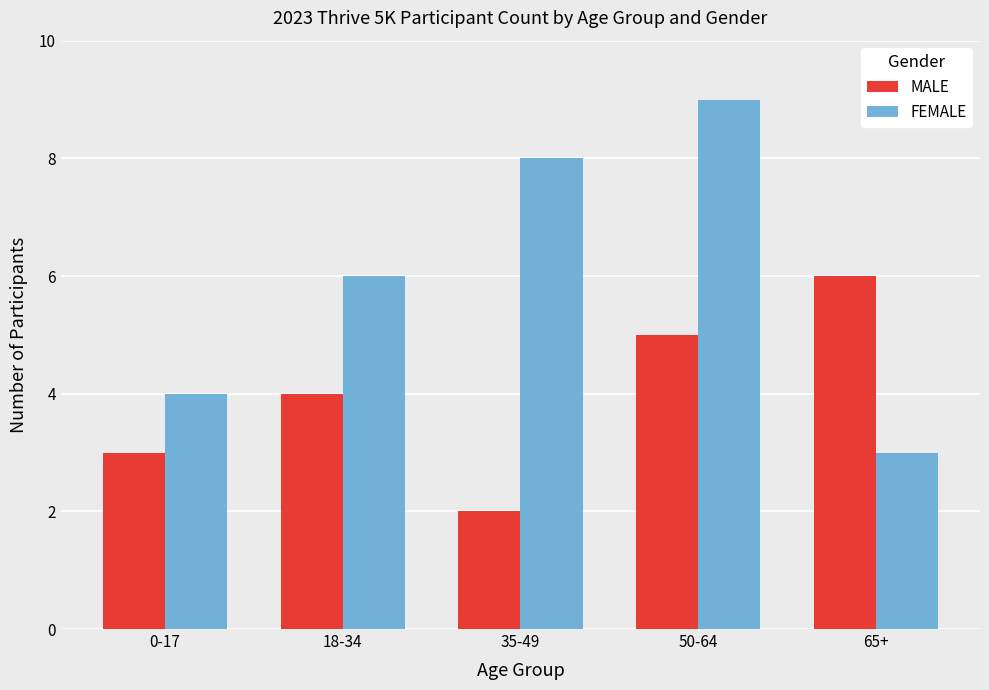

Reading left to right, transcribe all the data shown in this chart.

MALE: 0-17=3	18-34=4	35-49=2	50-64=5	65+=6
FEMALE: 0-17=4	18-34=6	35-49=8	50-64=9	65+=3